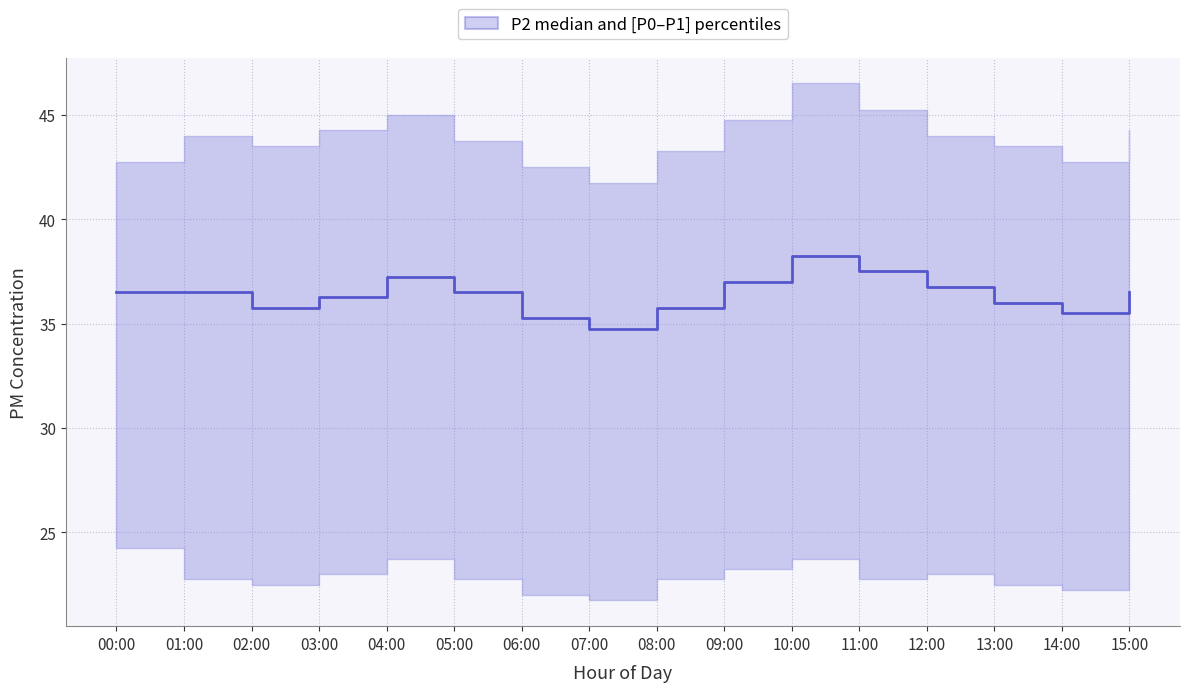

At which label is the value closest to 36?

13:00